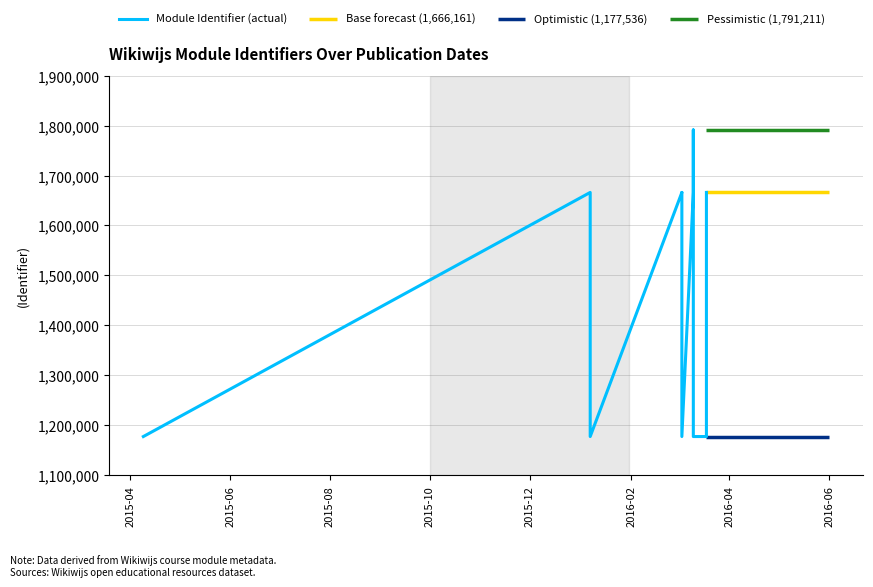

Count the number of values greater than 1666113.

5